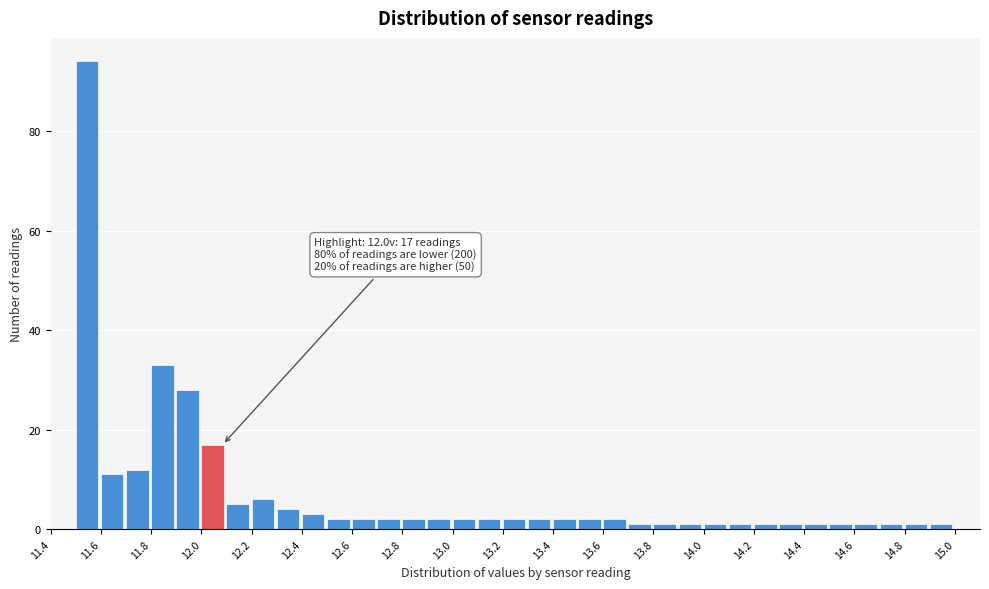

Over which range of the x-axis is the bar tallest?

11.5 to 11.6